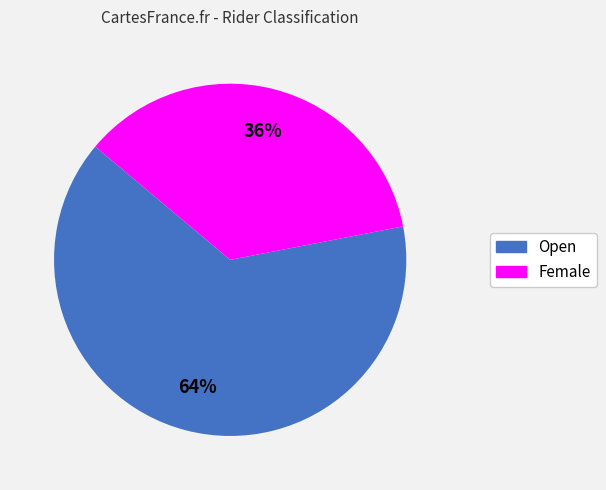

The Open slice represents 50% of the pie. True or false?

False